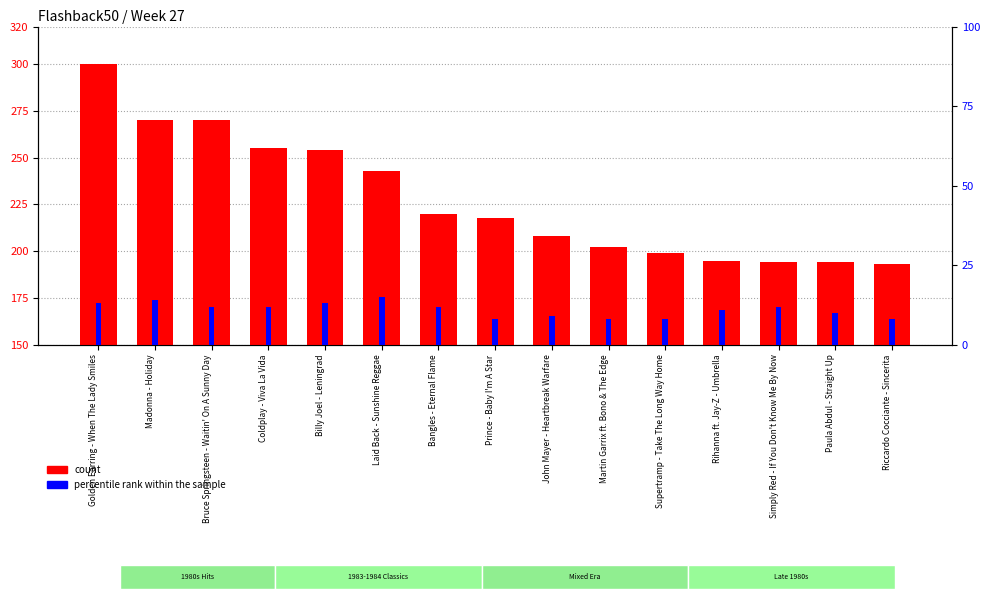

The percentile rank within the sample series shows 8 at Supertramp - Take The Long Way Home. True or false?

True